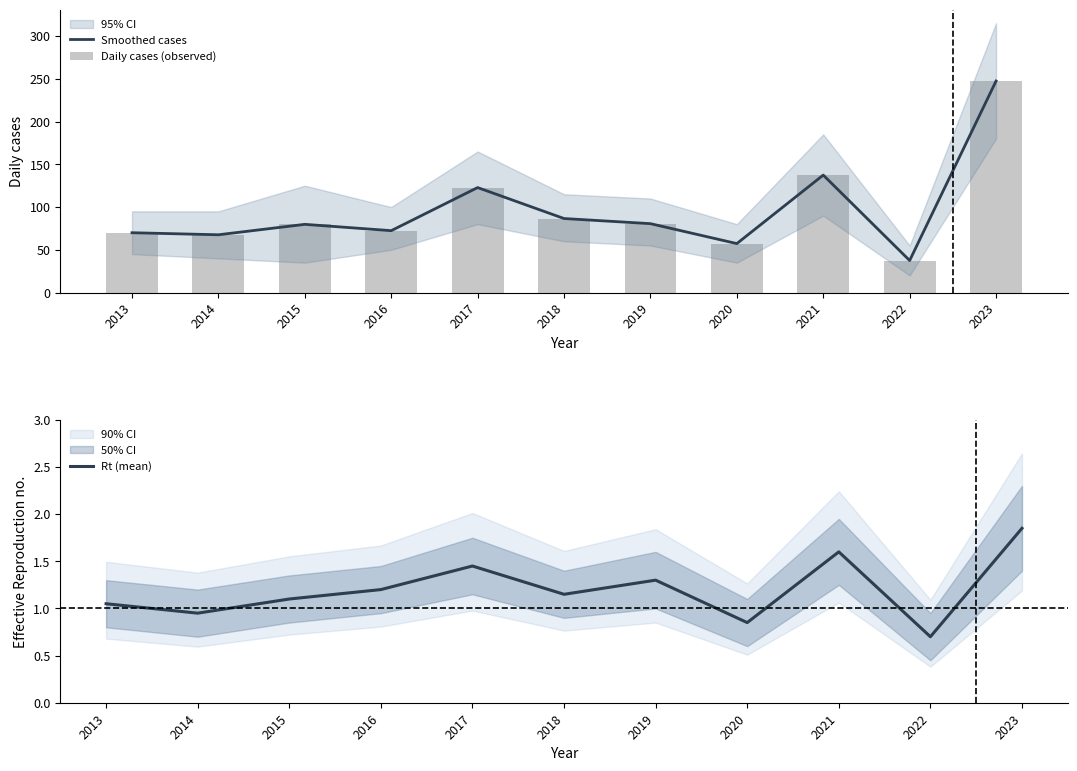

Read the Daily cases (observed) value at 2018.

86.6